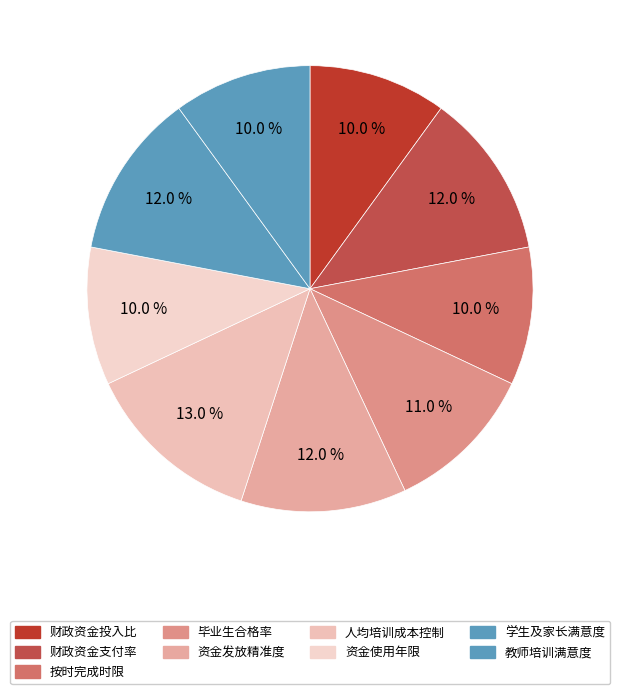

How many segments does this pie chart have?

9